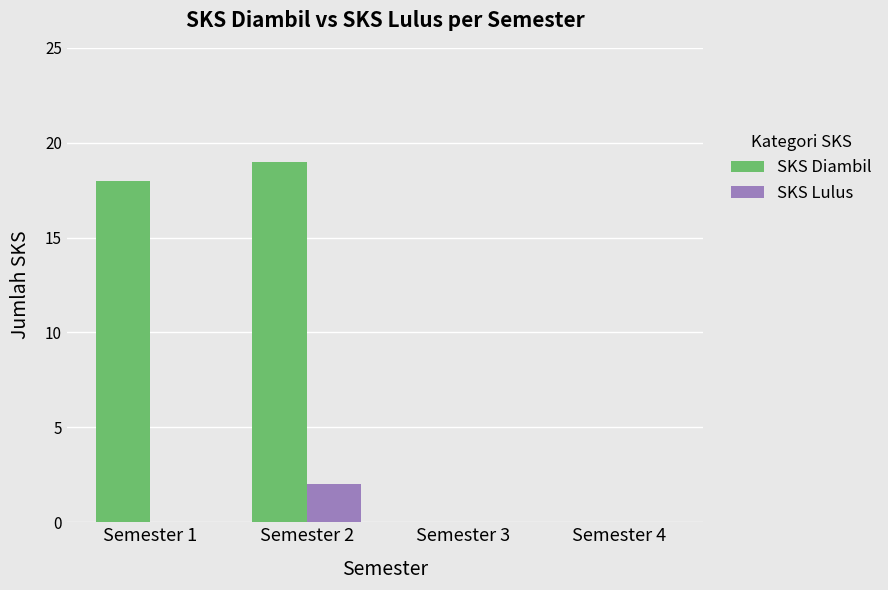

How many groups of bars are there?

4